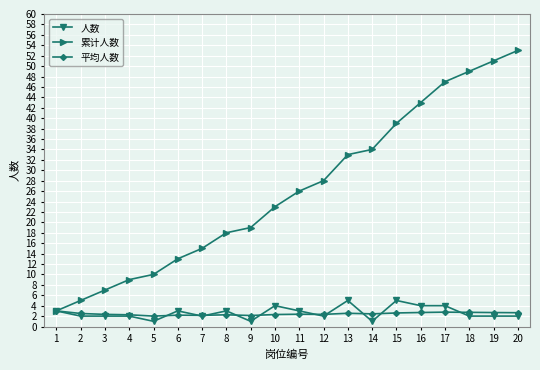

How many distinct data groups are displayed?

3